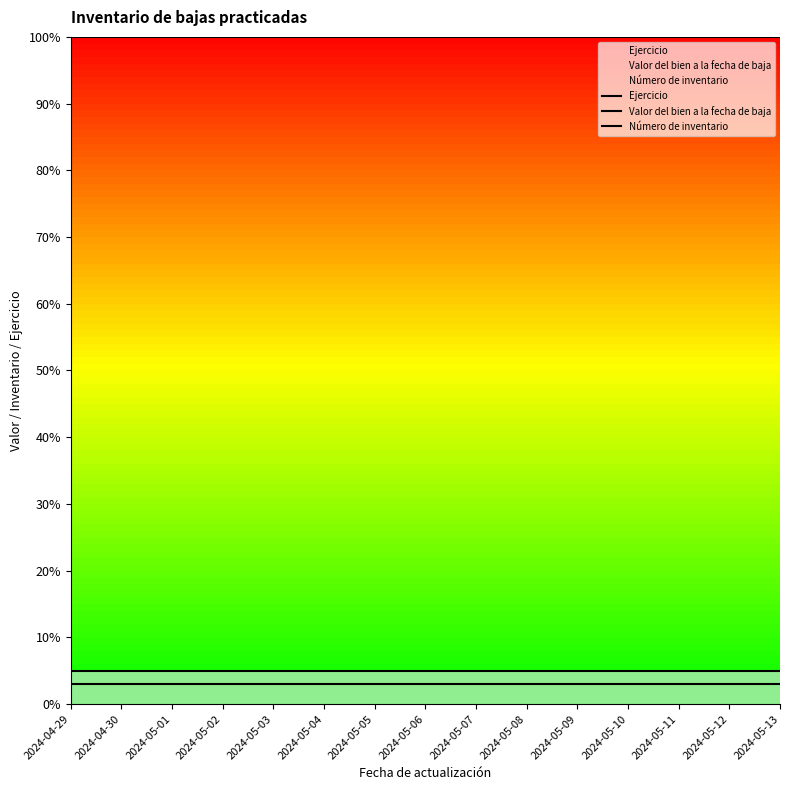

True or false: Ejercicio has a value of 149 at 2024-05-13.

False